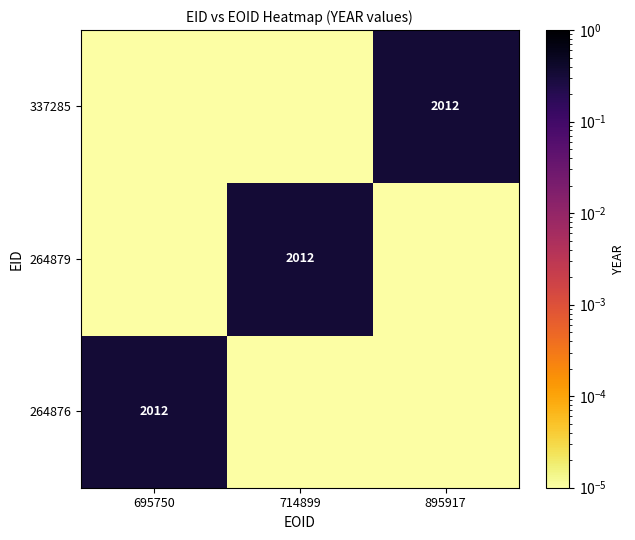

Between 695750 and 895917, which series saw the biggest shift?

264876